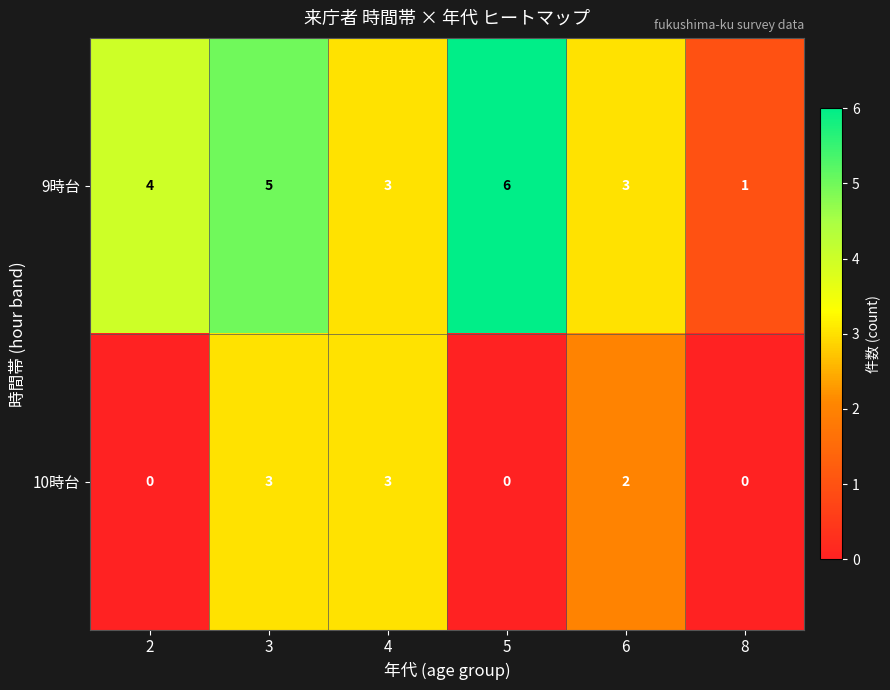

Rank the series by their maximum value, from highest to lowest.

9時台, 10時台